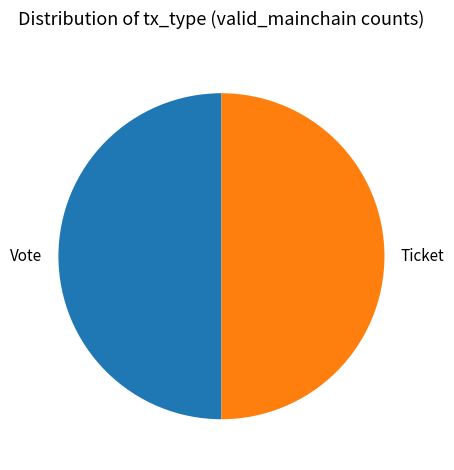

Is it true that Ticket is 50% of the pie?

True